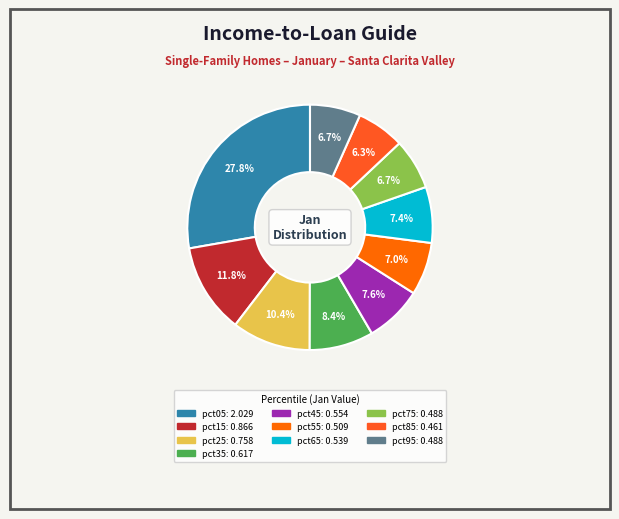

Does any single category account for the majority?

No